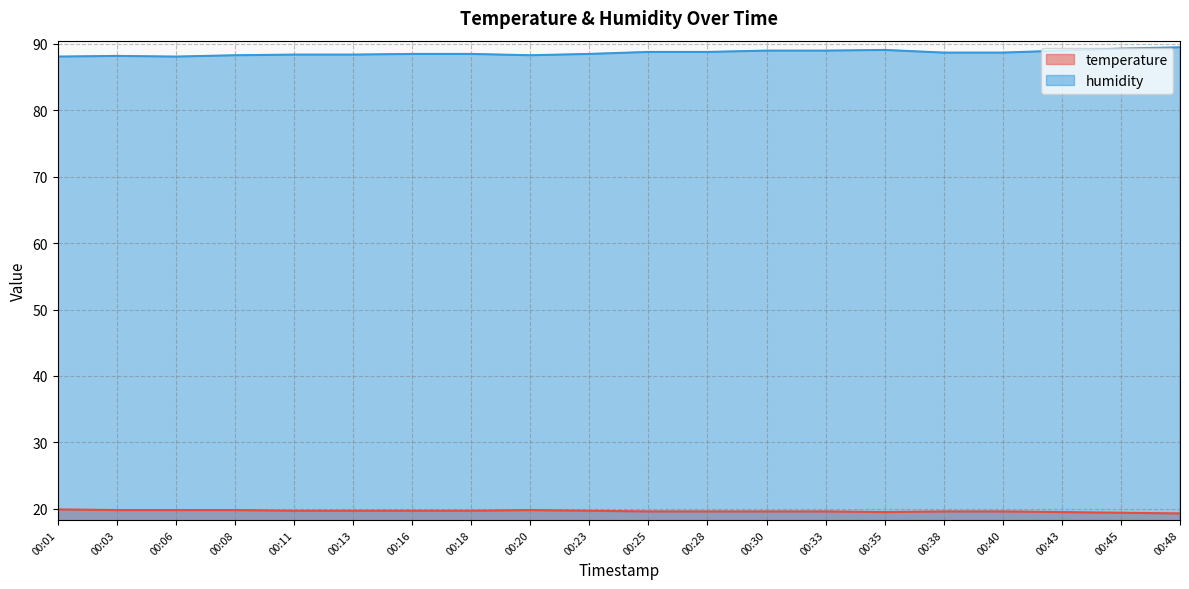

At which label does temperature reach its peak?

00:01